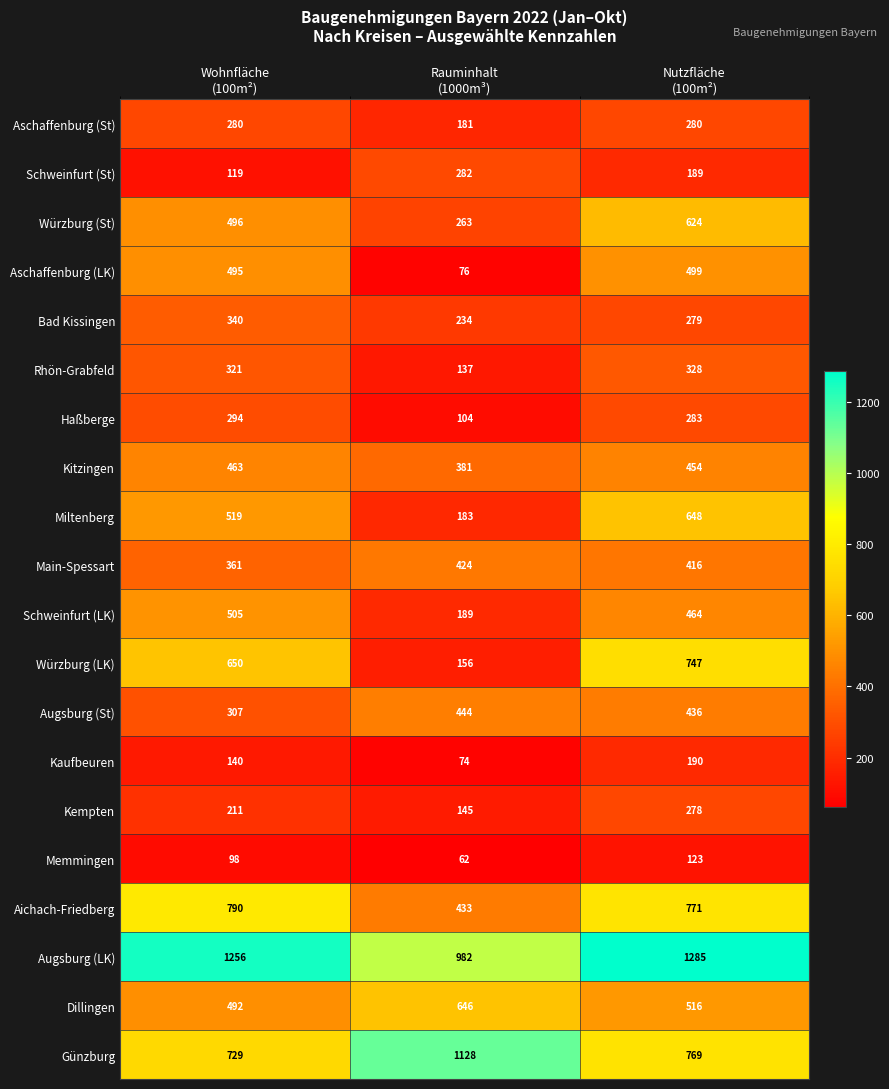

What is the total value across all series at Nutzfläche
(100m²)?

9579